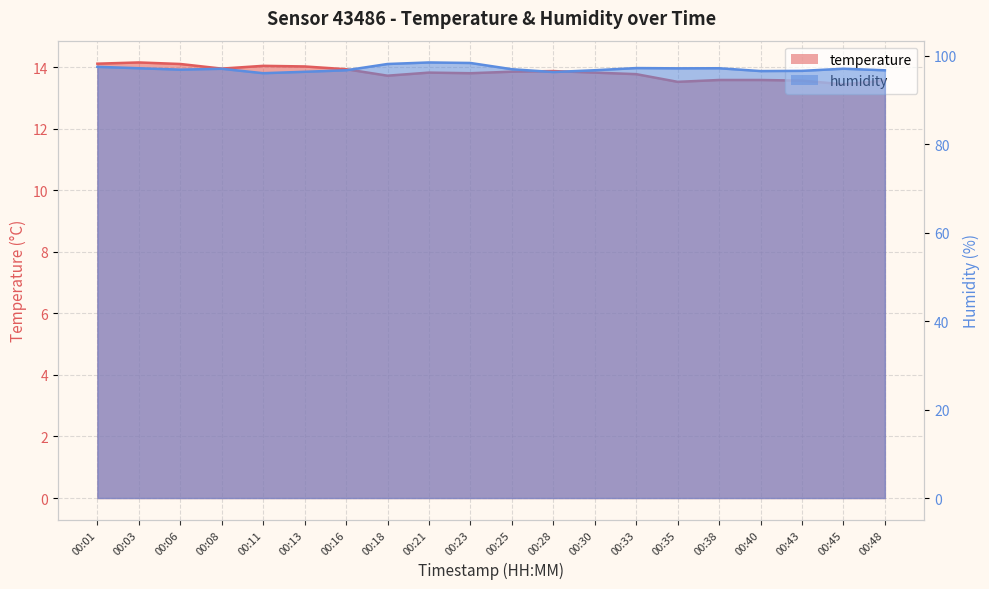

Rank the series by their maximum value, from highest to lowest.

humidity, temperature